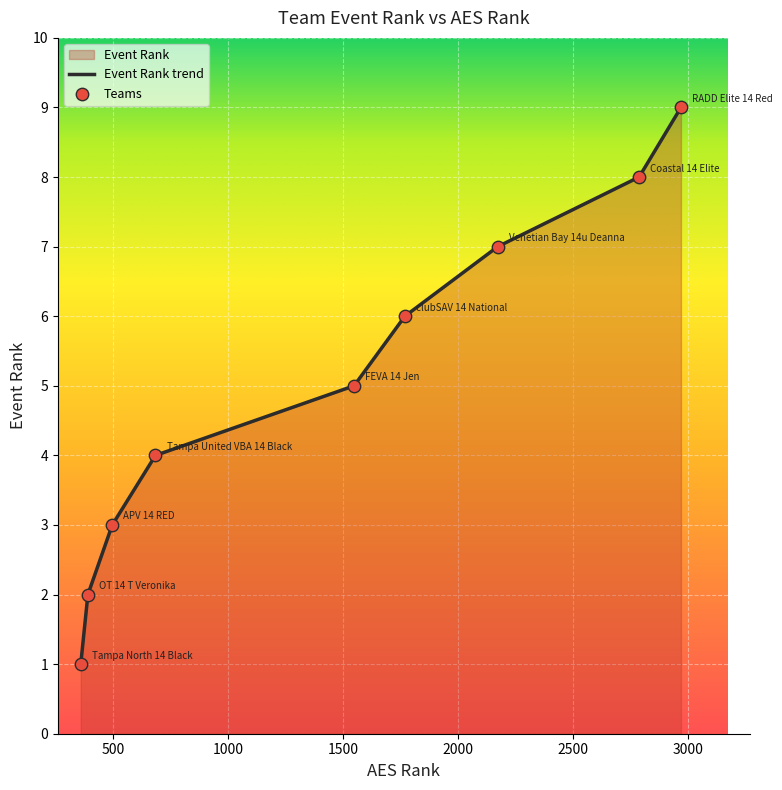

Which has a higher value, 1547 or 2787?

2787